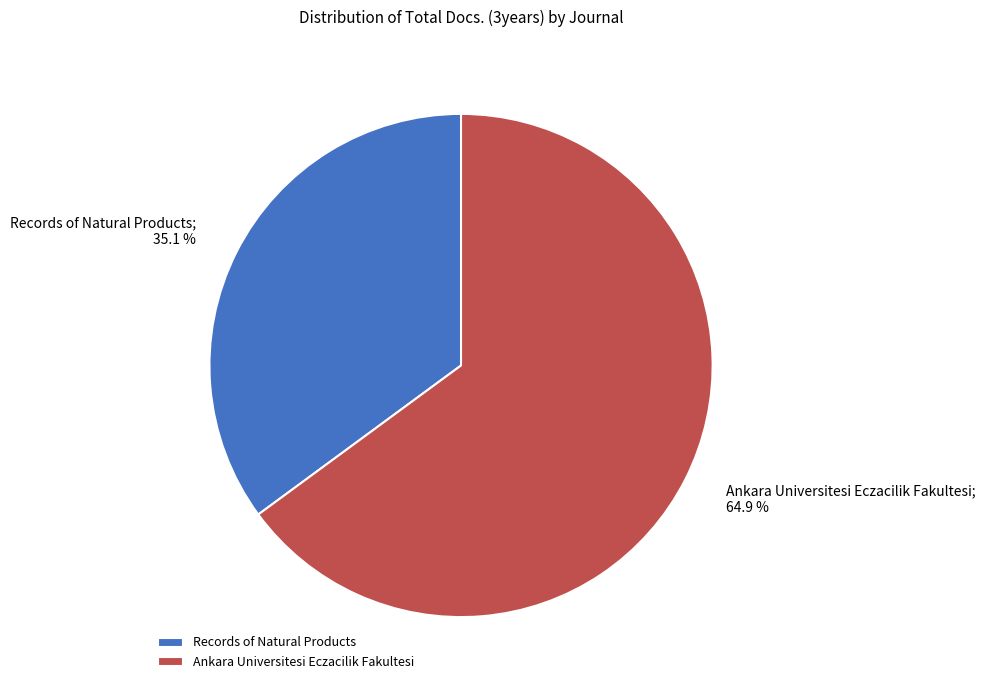

Which category has the biggest portion of the pie?

Ankara Universitesi Eczacilik Fakultesi